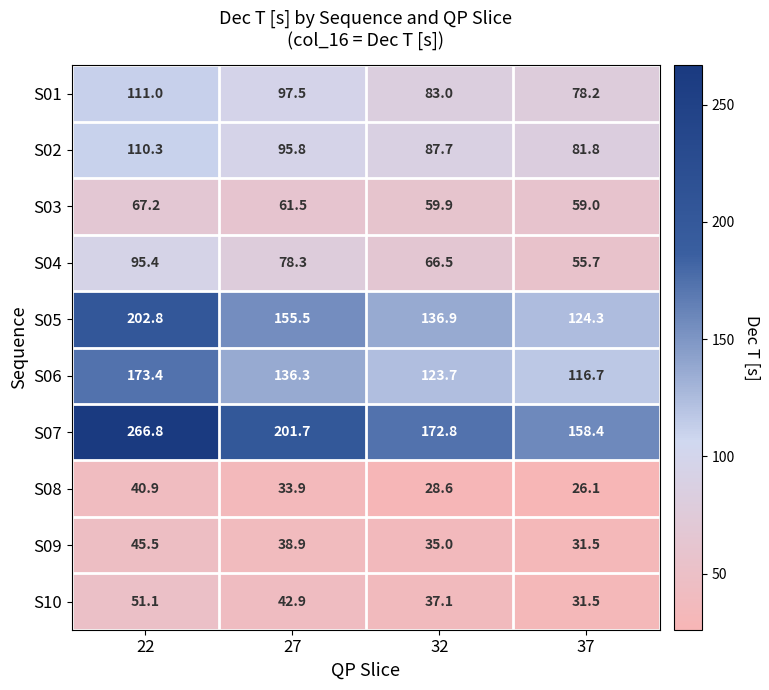

What is the total value across all series at 37?

763.2